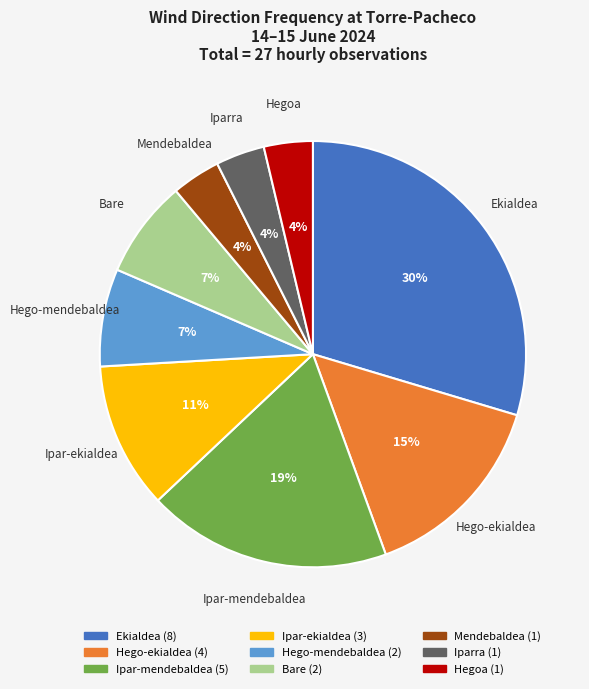

Is the sum of Ekialdea and Bare greater than half?

No